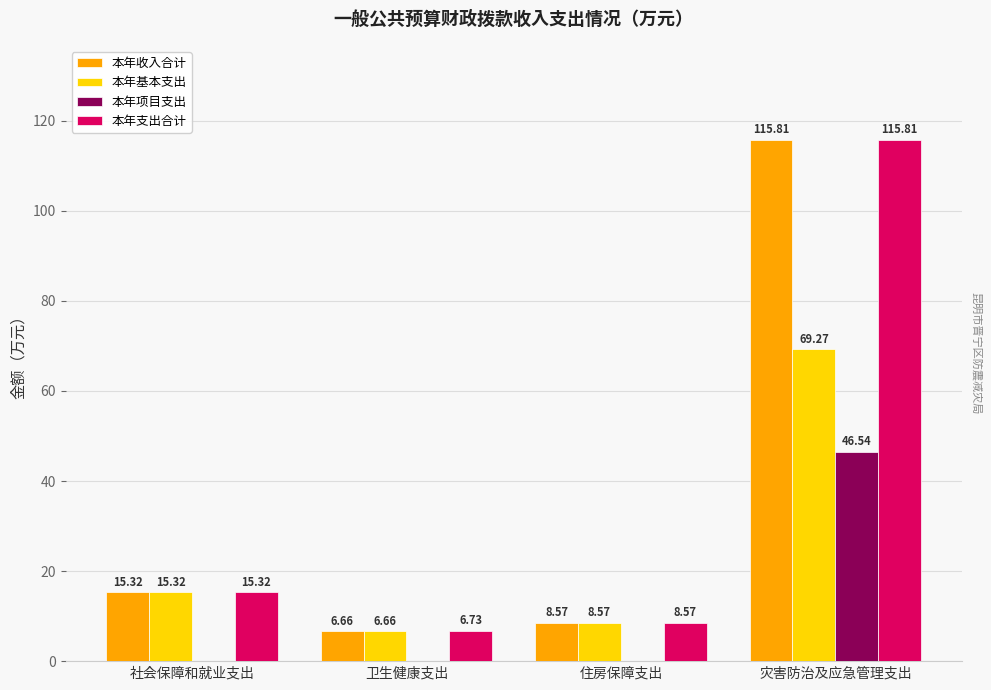

Which category has the highest value in the 本年支出合计 series?

灾害防治及应急管理支出